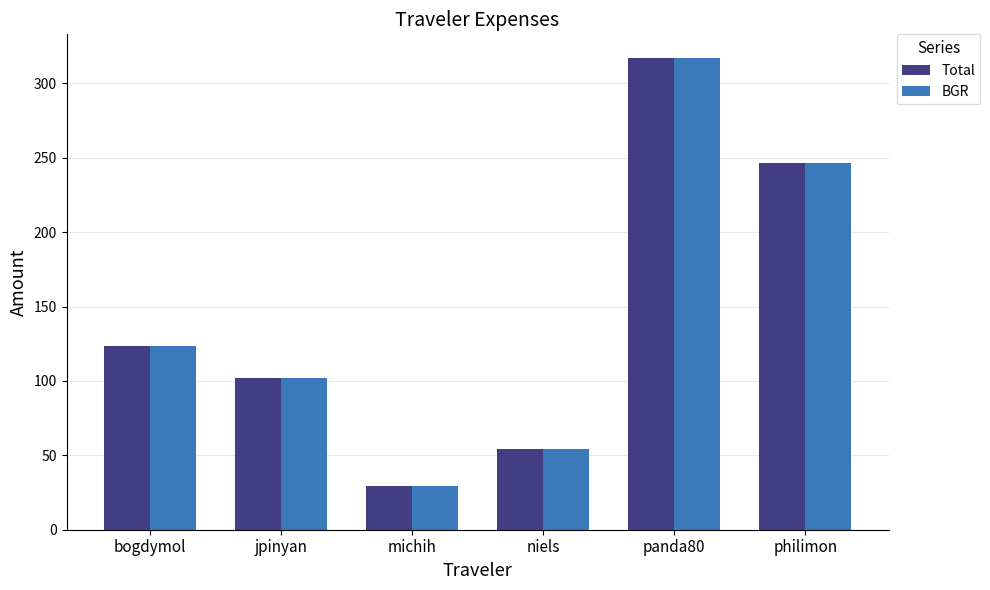

Where is BGR nearest to the value 173?

bogdymol